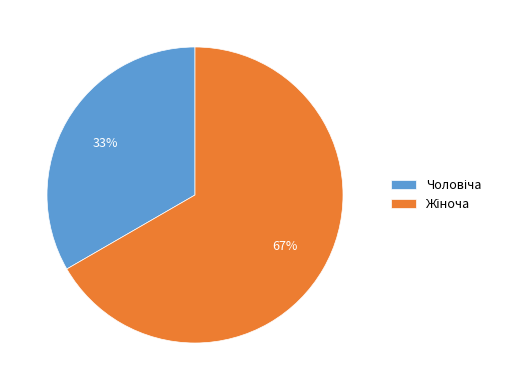

To the nearest percent, what is the average slice percentage?

50%